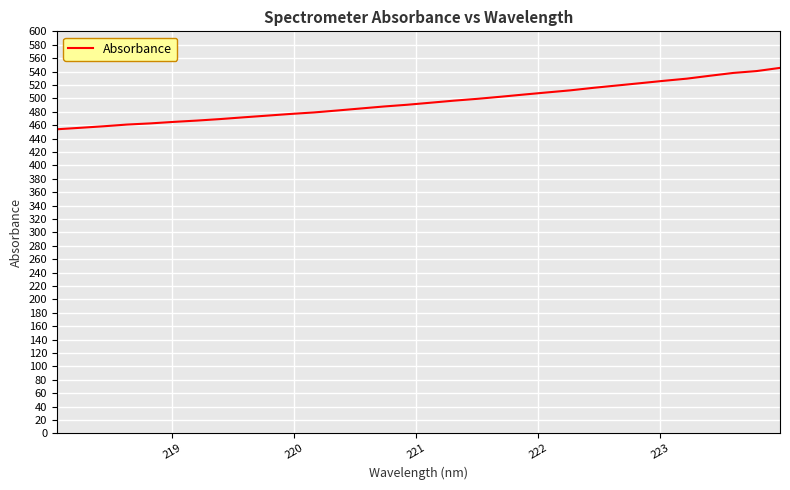

What is the average value?

494.6